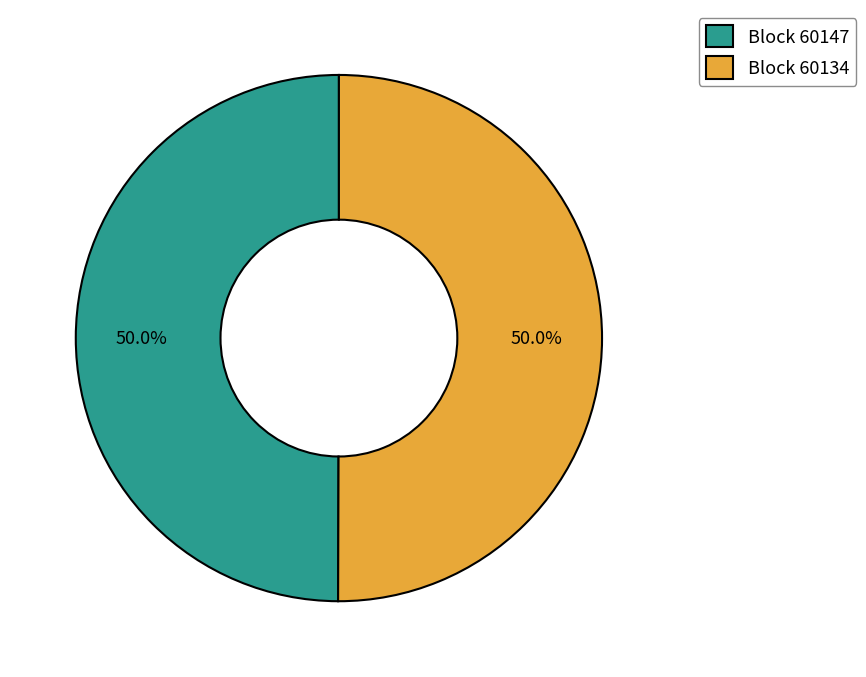

Combined, do Block 60147 and Block 60134 account for over 50%?

Yes